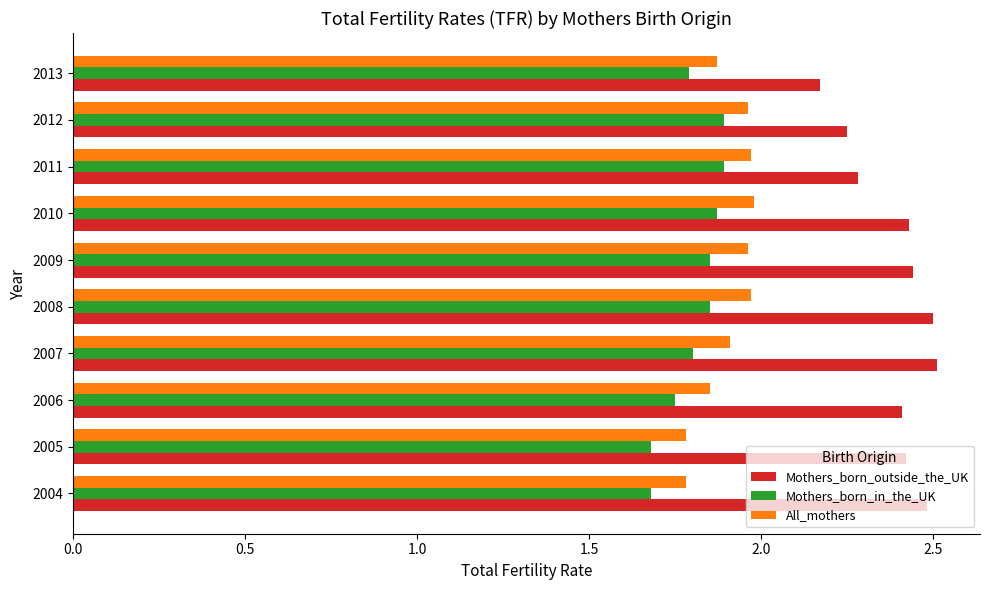

Which series has the largest total across all categories?

Mothers_born_outside_the_UK